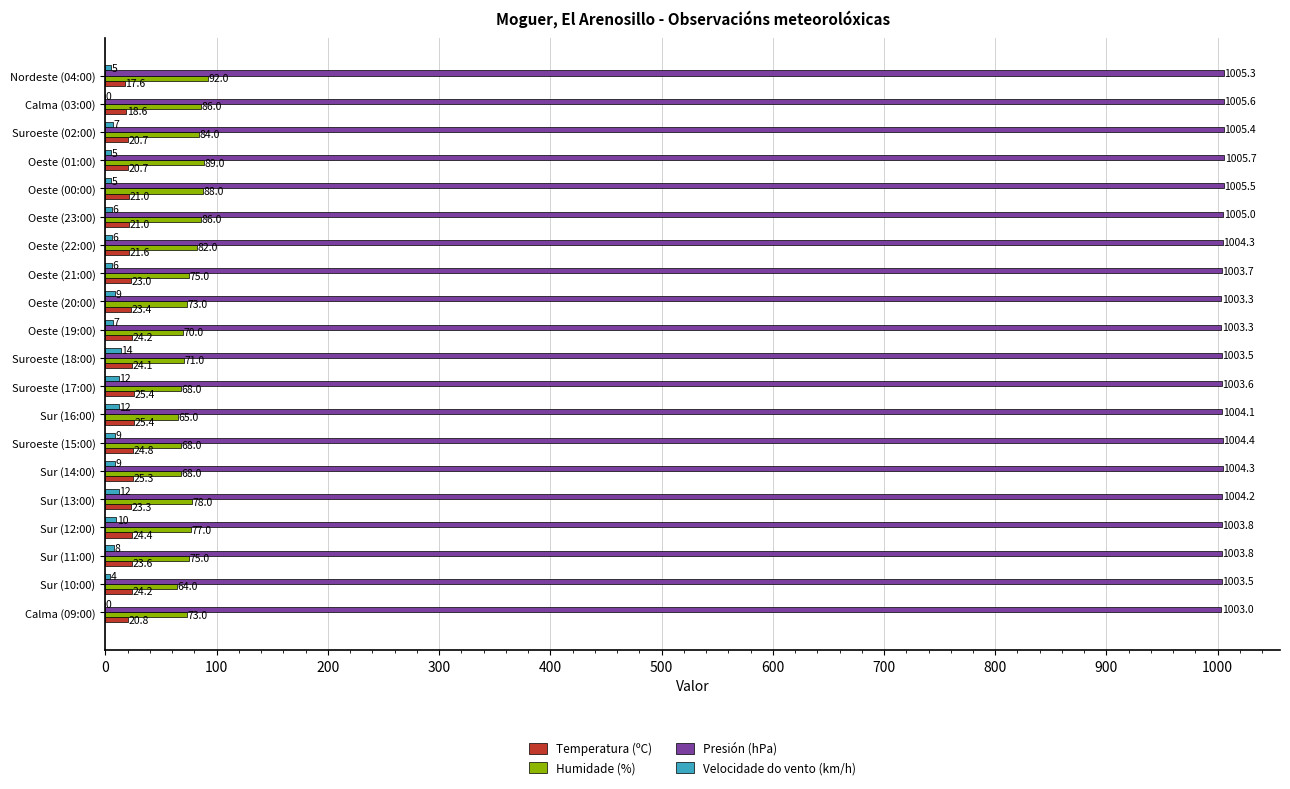

Where is Humidade (%) nearest to the value 78?

Sur (13:00)